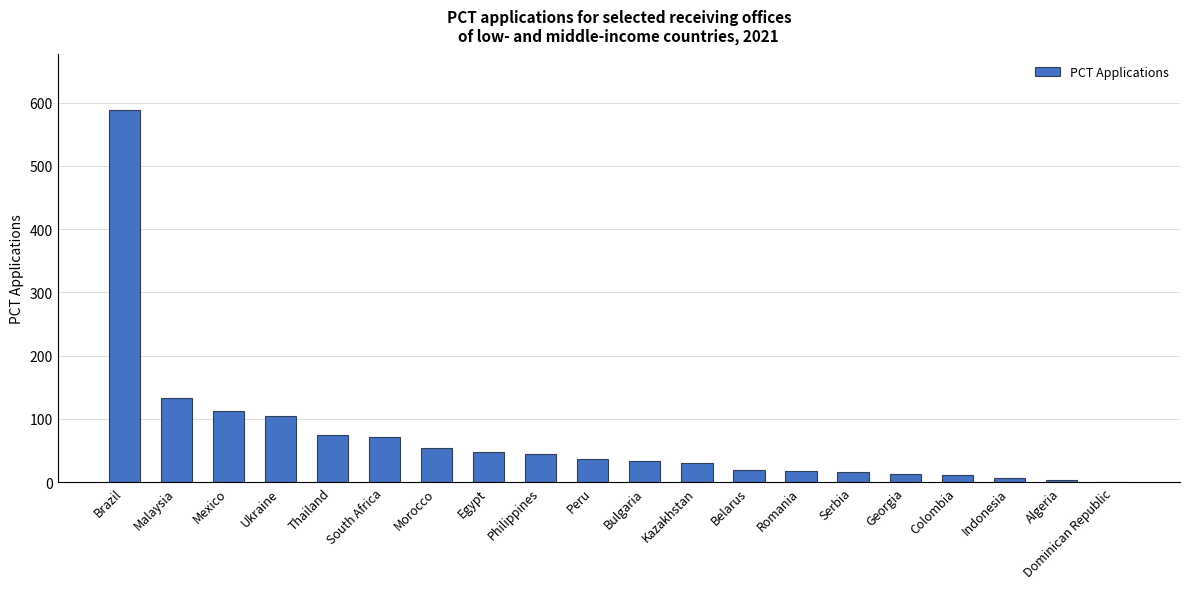

True or false: the data shows 163 at Ukraine.

False